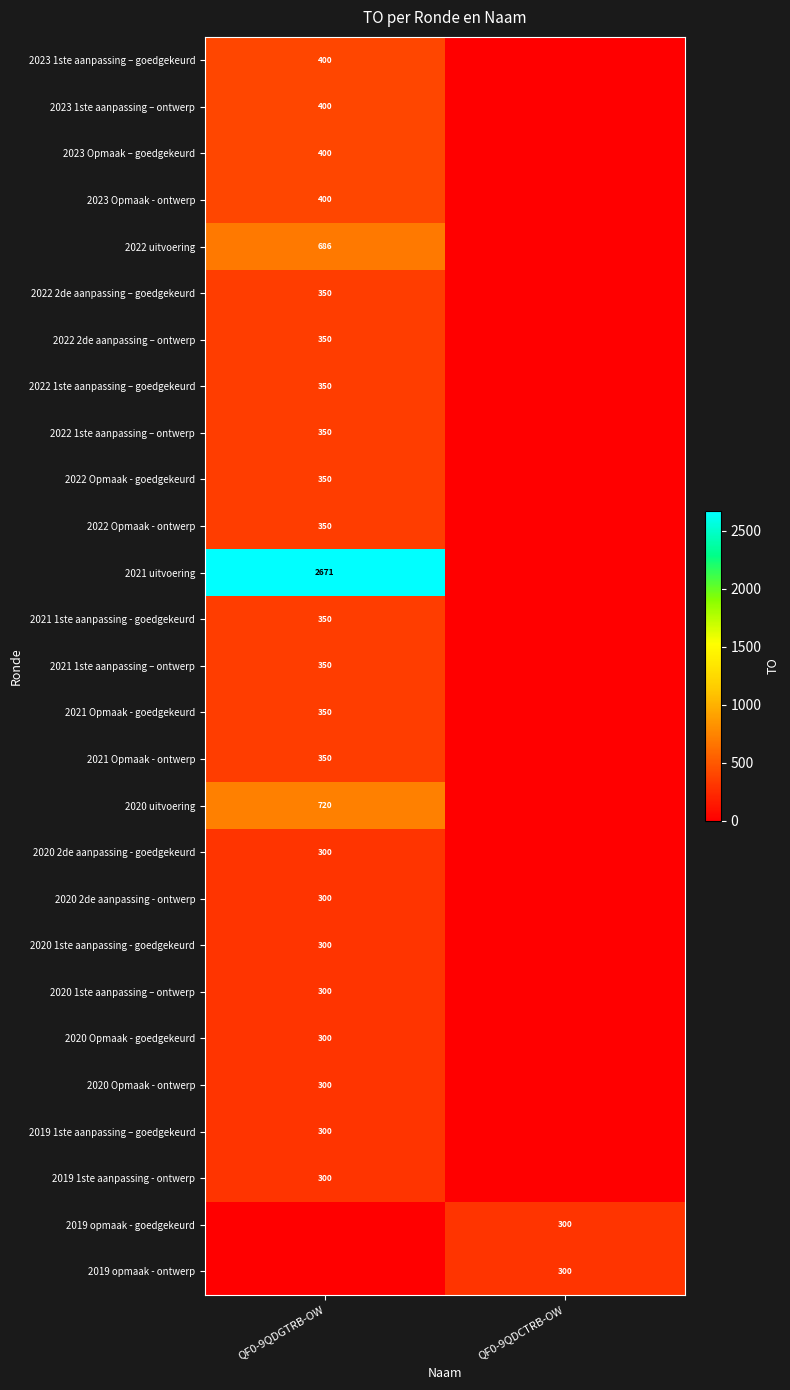

True or false: 2019 1ste aanpassing - ontwerp has a value of 508 at QF0-9QDGTRB-OW.

False